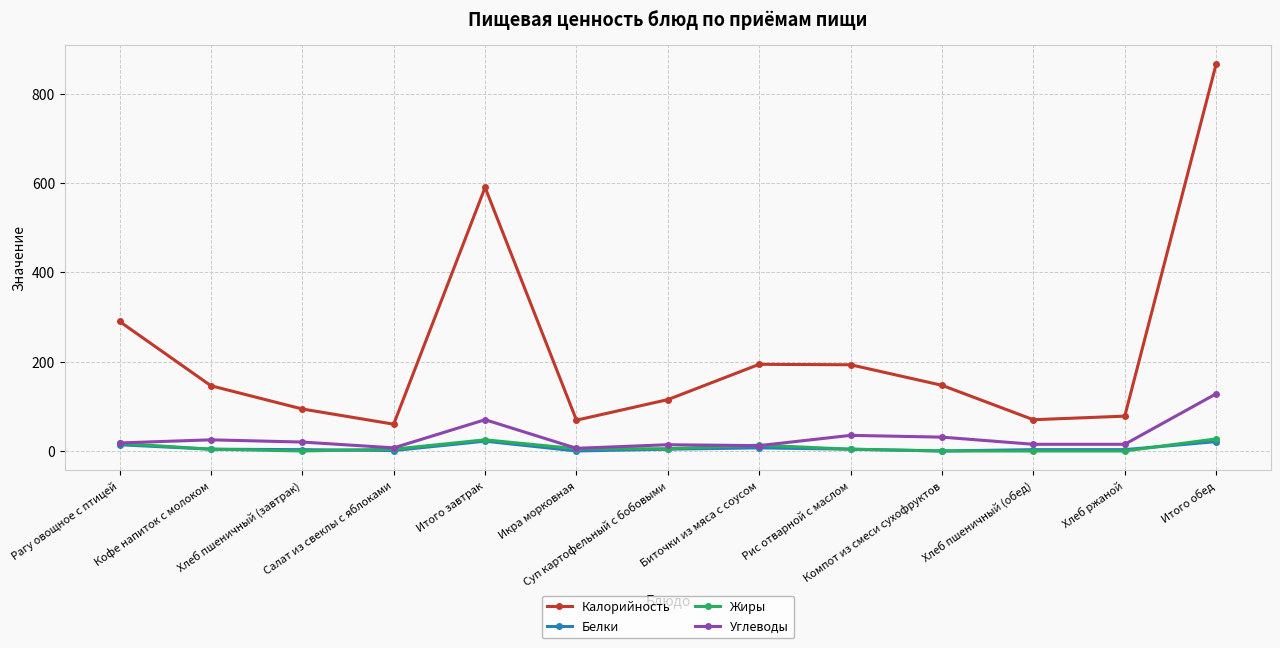

True or false: Жиры and Калорийность intersect in this chart.

False